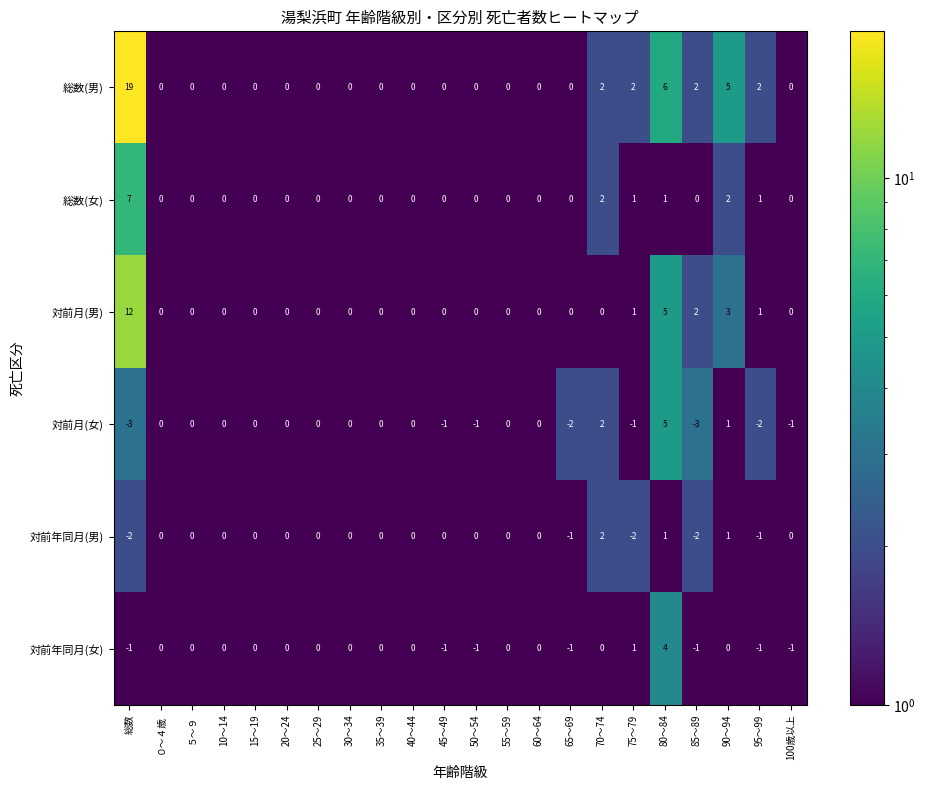

What is the difference between the maximum and minimum values in the 対前月(男) series?

12